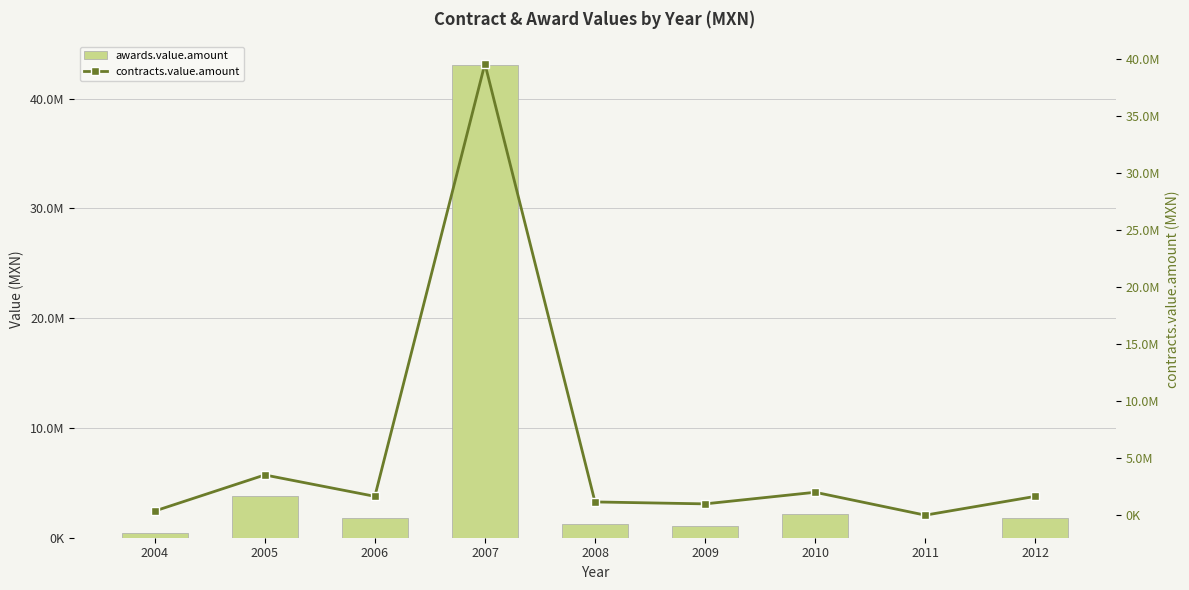

How many data points in awards.value.amount are less than 1795000?

4